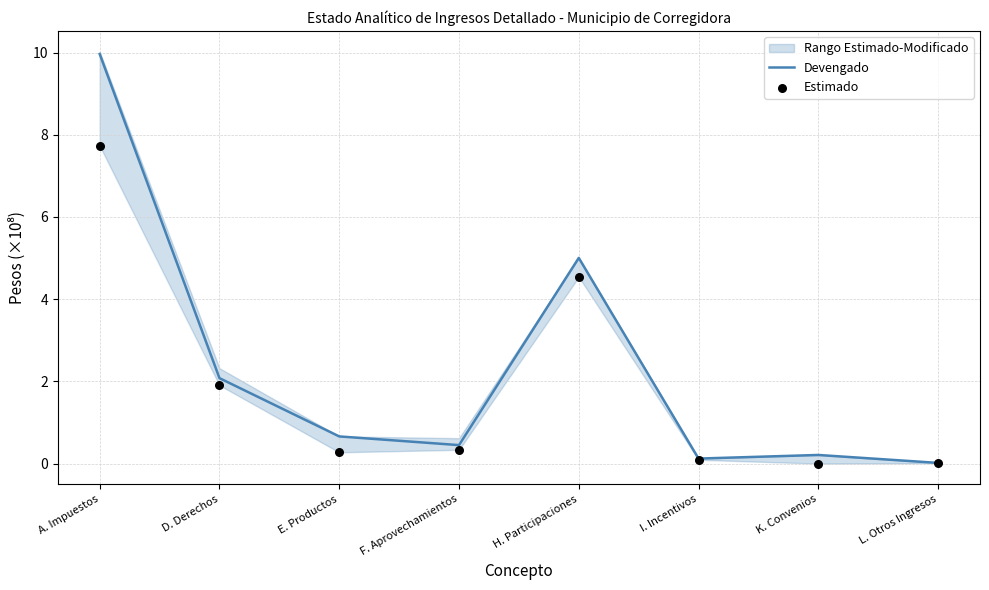

Which series has the largest total across all categories?

Devengado